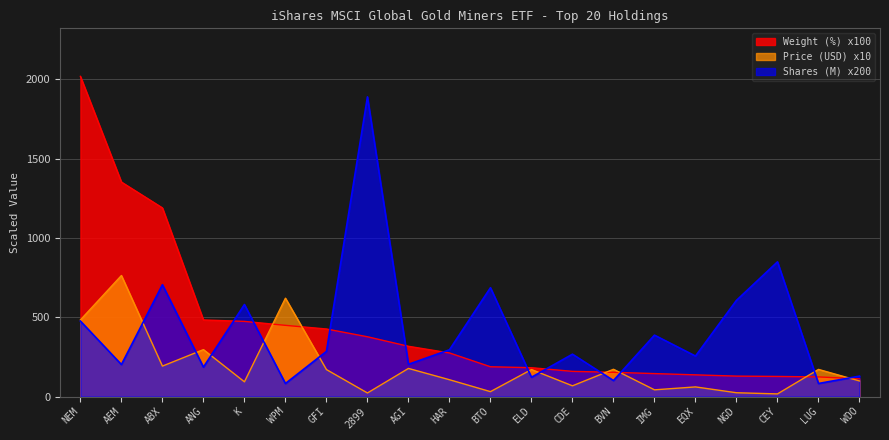

At which category does the chart reach its peak across all series?

NEM